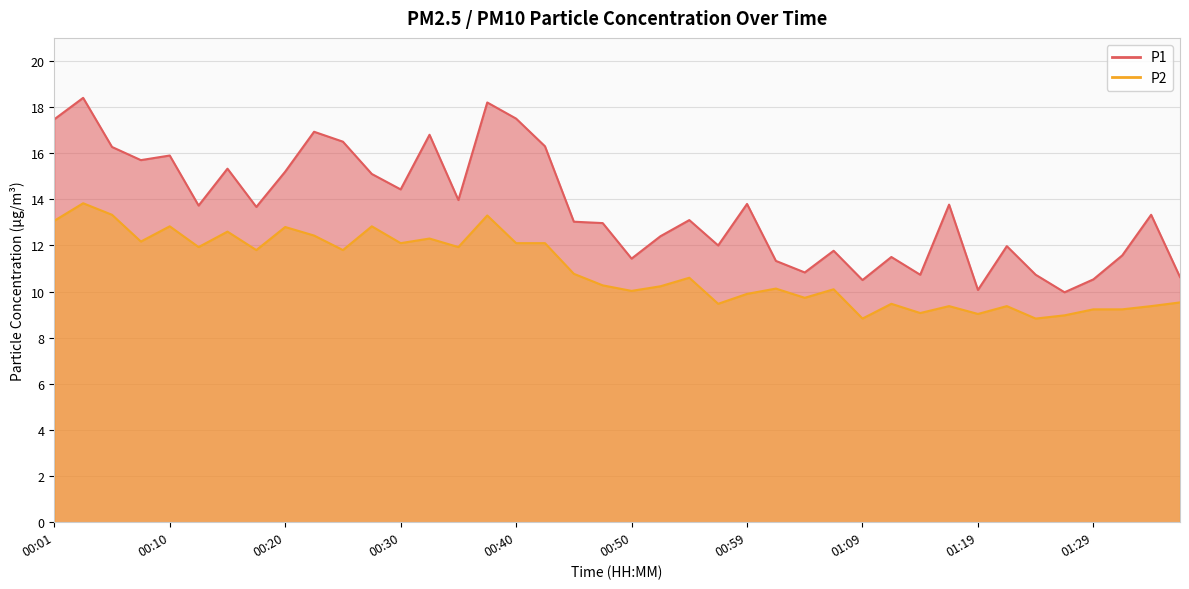

How many interior local peaks does the P2 series have?

13